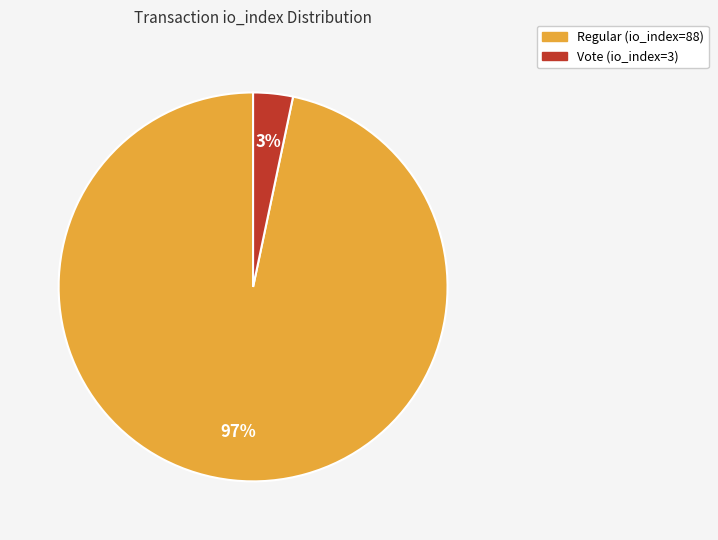

Is Regular (io_index=88) the majority of the pie?

Yes